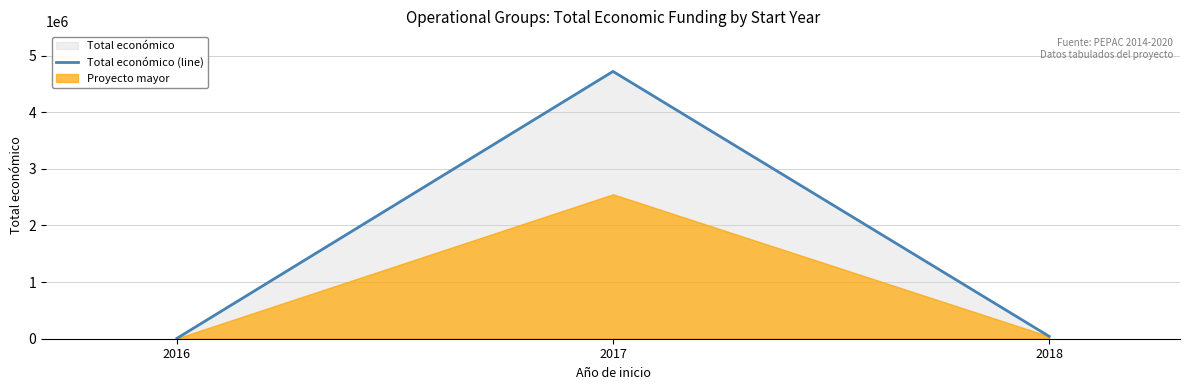

What is the approximate value at 2017, to the nearest 10?

4721230